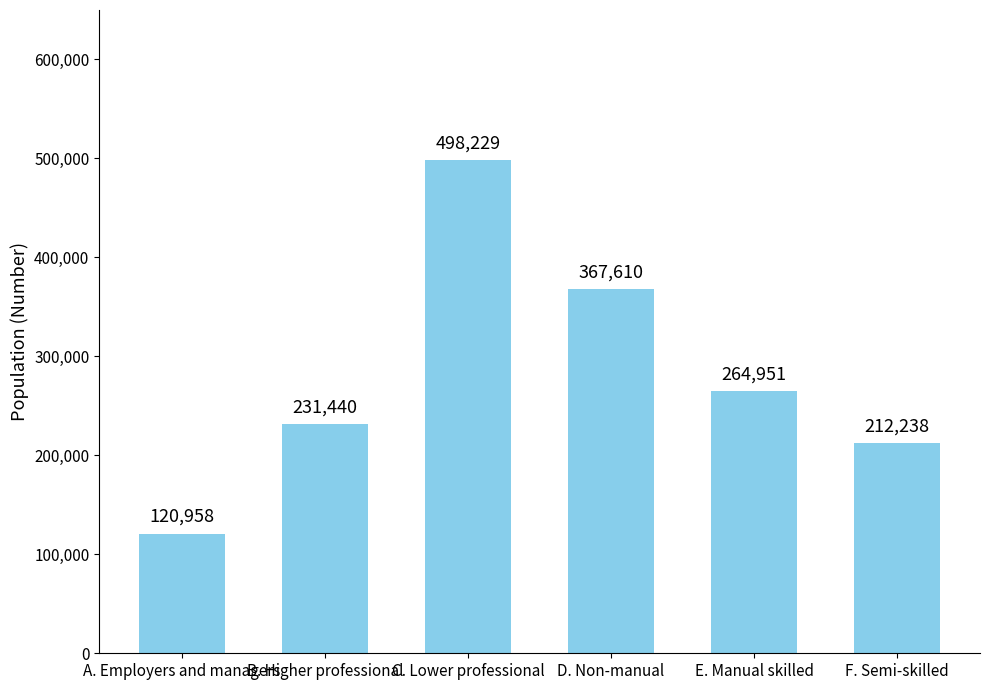

What is the difference between the second highest and second lowest values?

155372